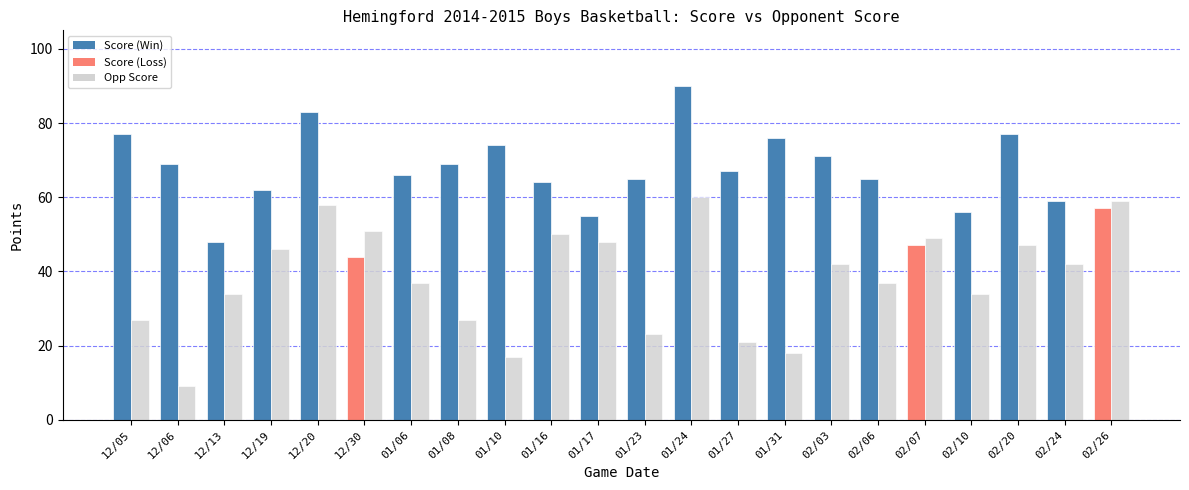

What is the spread (max minus min) of values at 12/30?

7